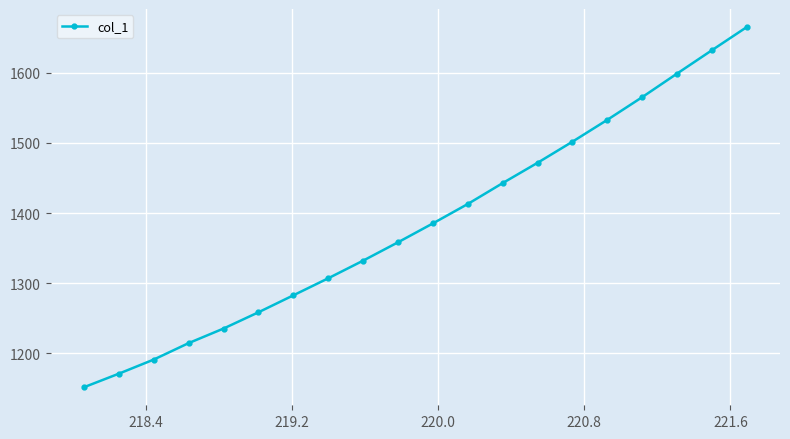

True or false: there are more than 1 points higher than both neighbors.

False